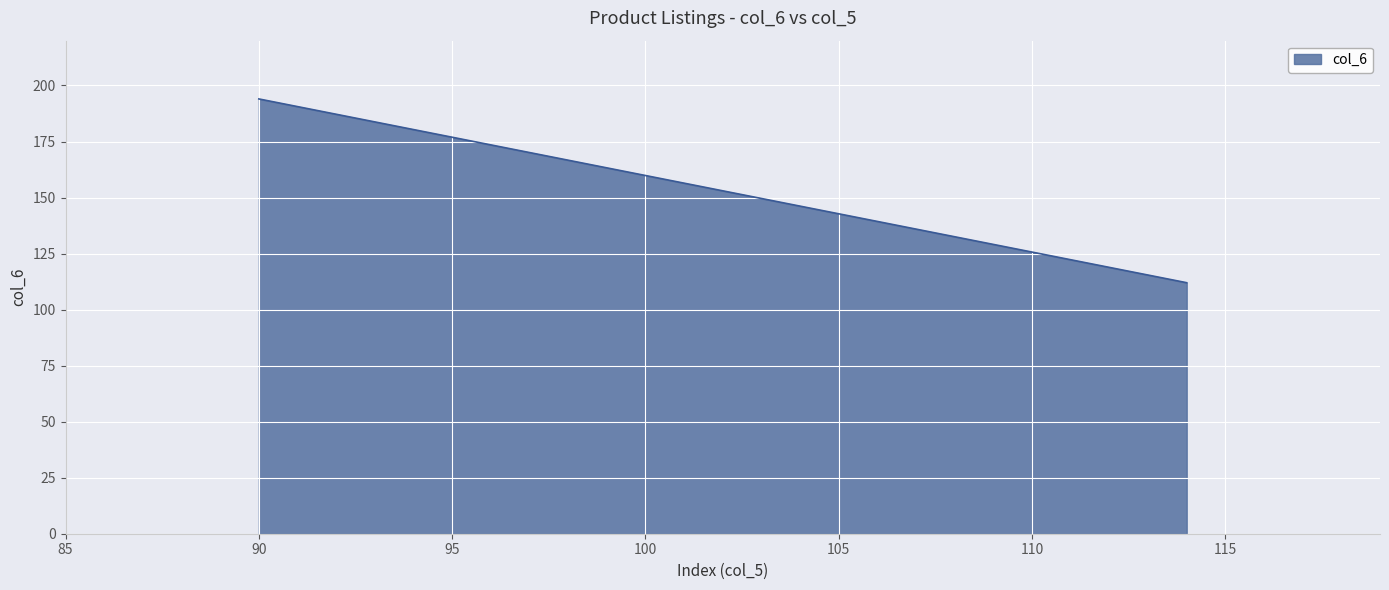

Which label corresponds to the largest value in the chart?

90